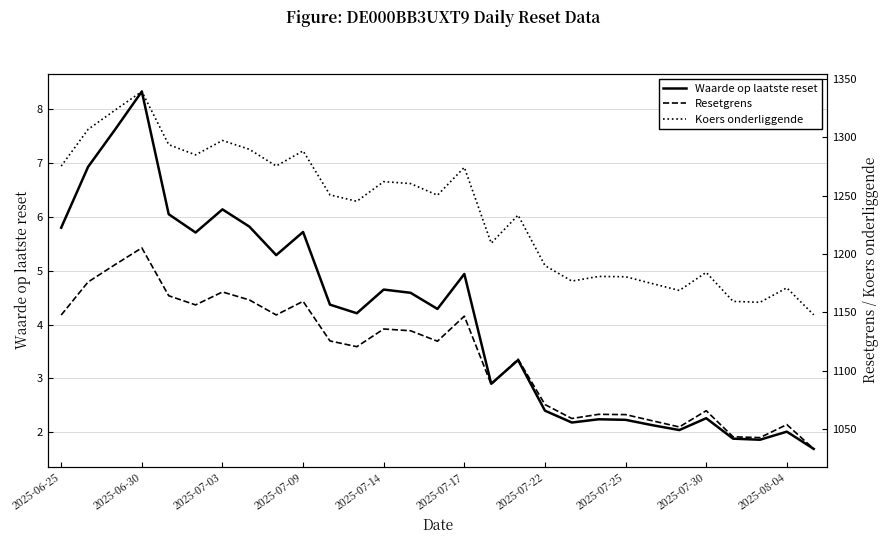

What is the minimum value for Waarde op laatste reset?

1.7